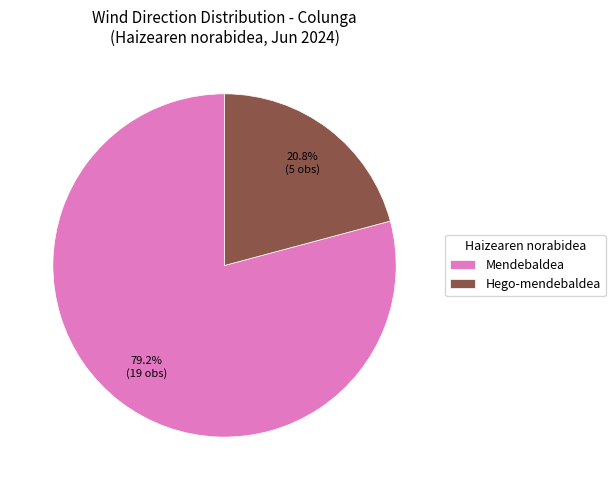

True or false: Hego-mendebaldea accounts for 27% of the total.

False